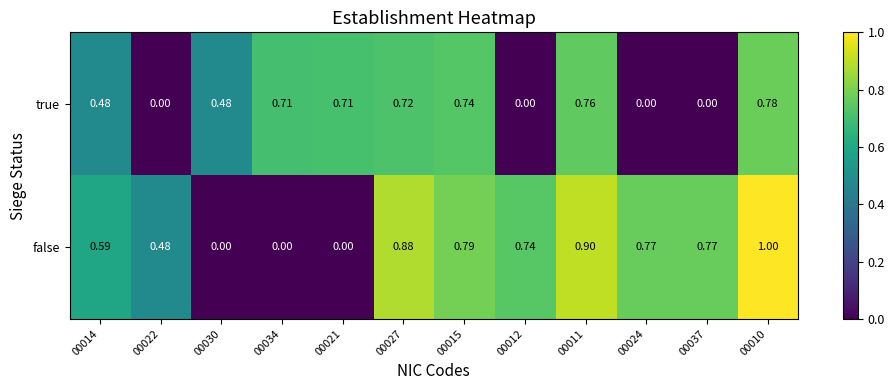

What is the greatest value displayed?

1.0